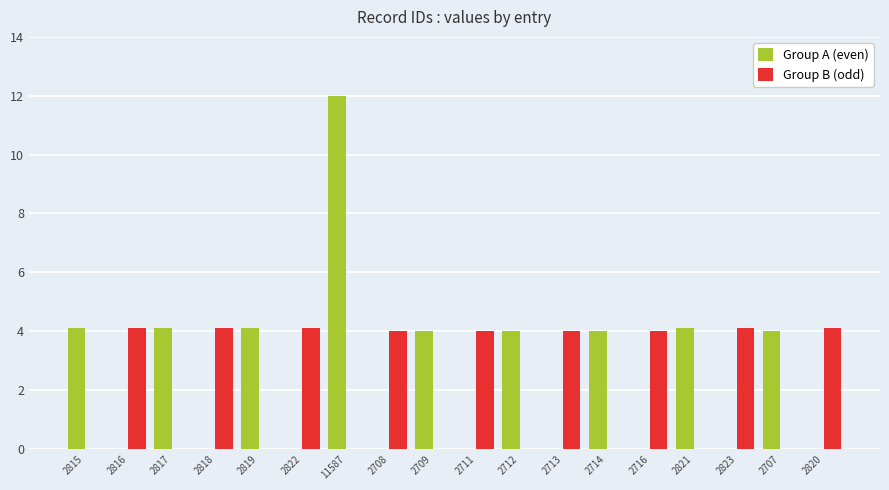

What is the total value across all series at 2823?

4.1